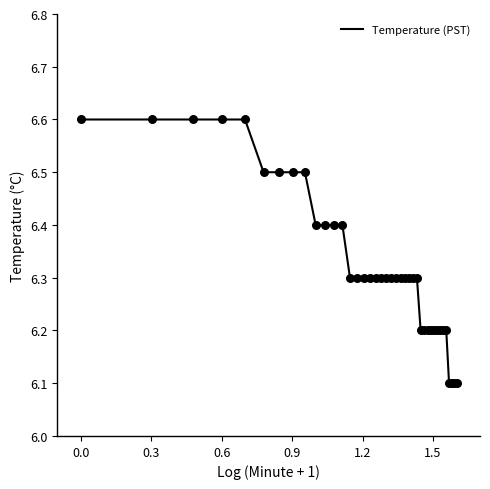

What is the difference between the maximum and minimum values?

0.5